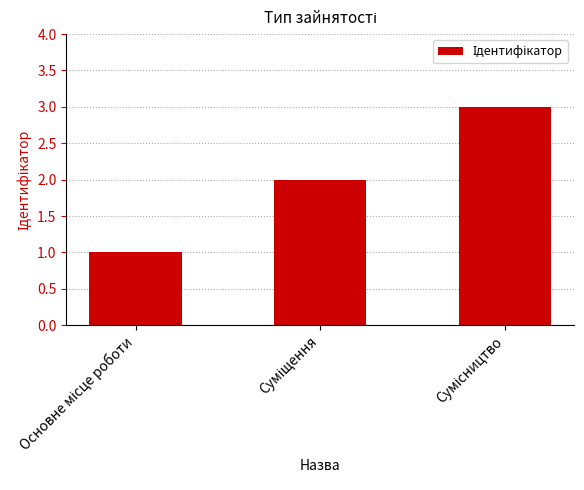

What is the sum of all values?

6